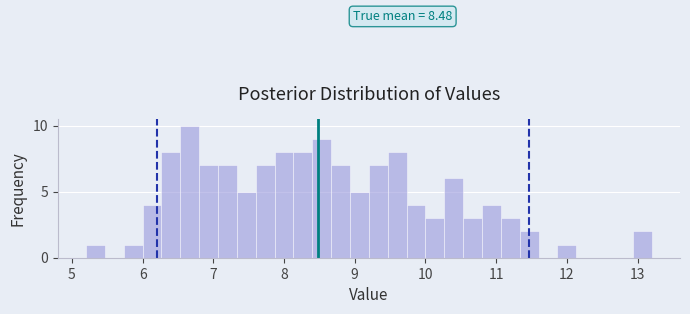

Read against the x-axis, roughly where is the centre of the tallest bar?

6.7